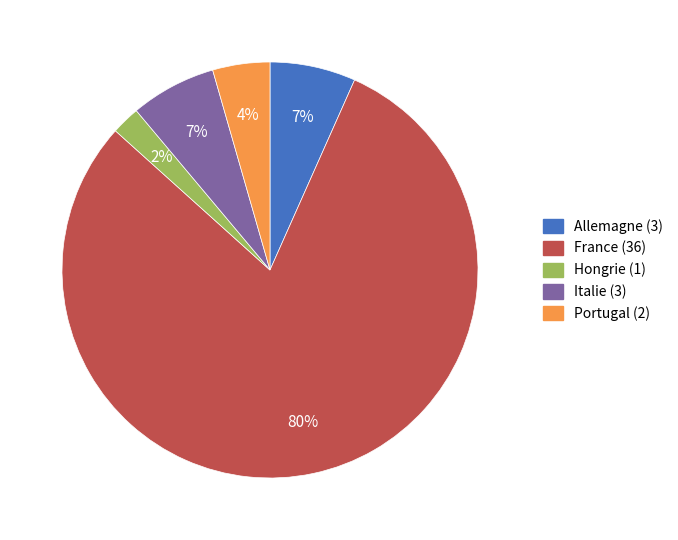

Is the sum of Italie and France greater than half?

Yes